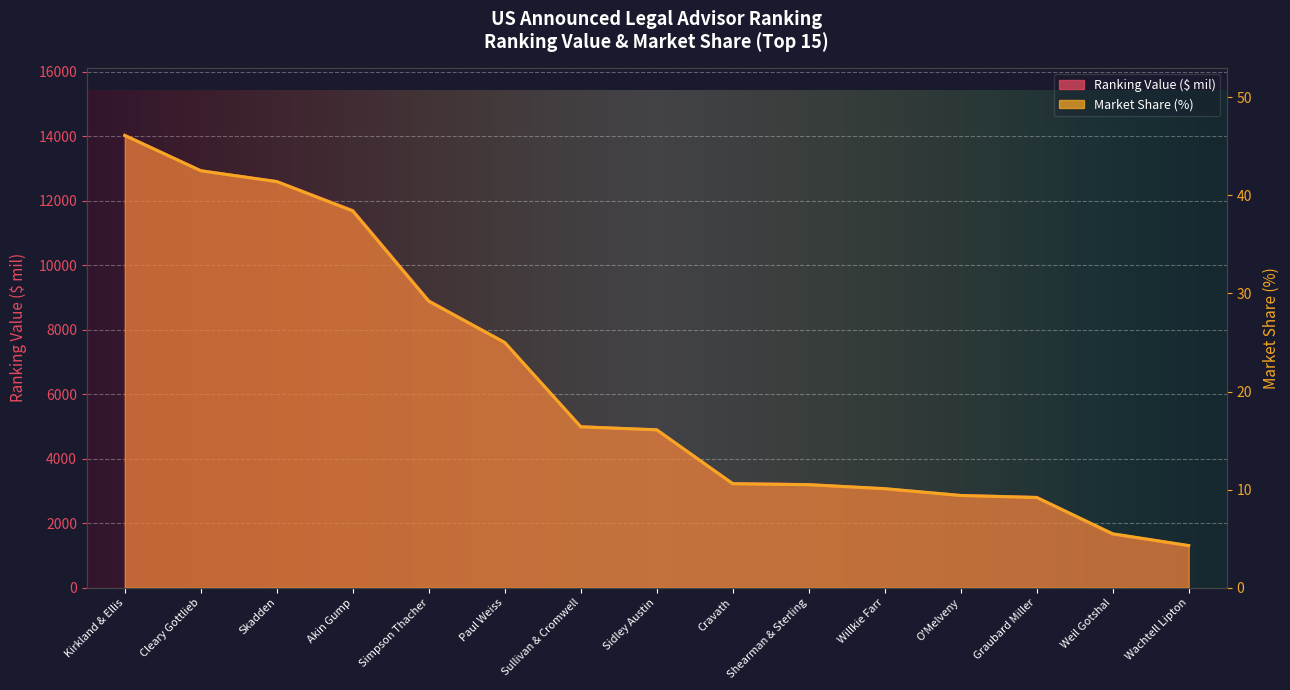

The Market Share (%) series shows 41.4 at Skadden. True or false?

True